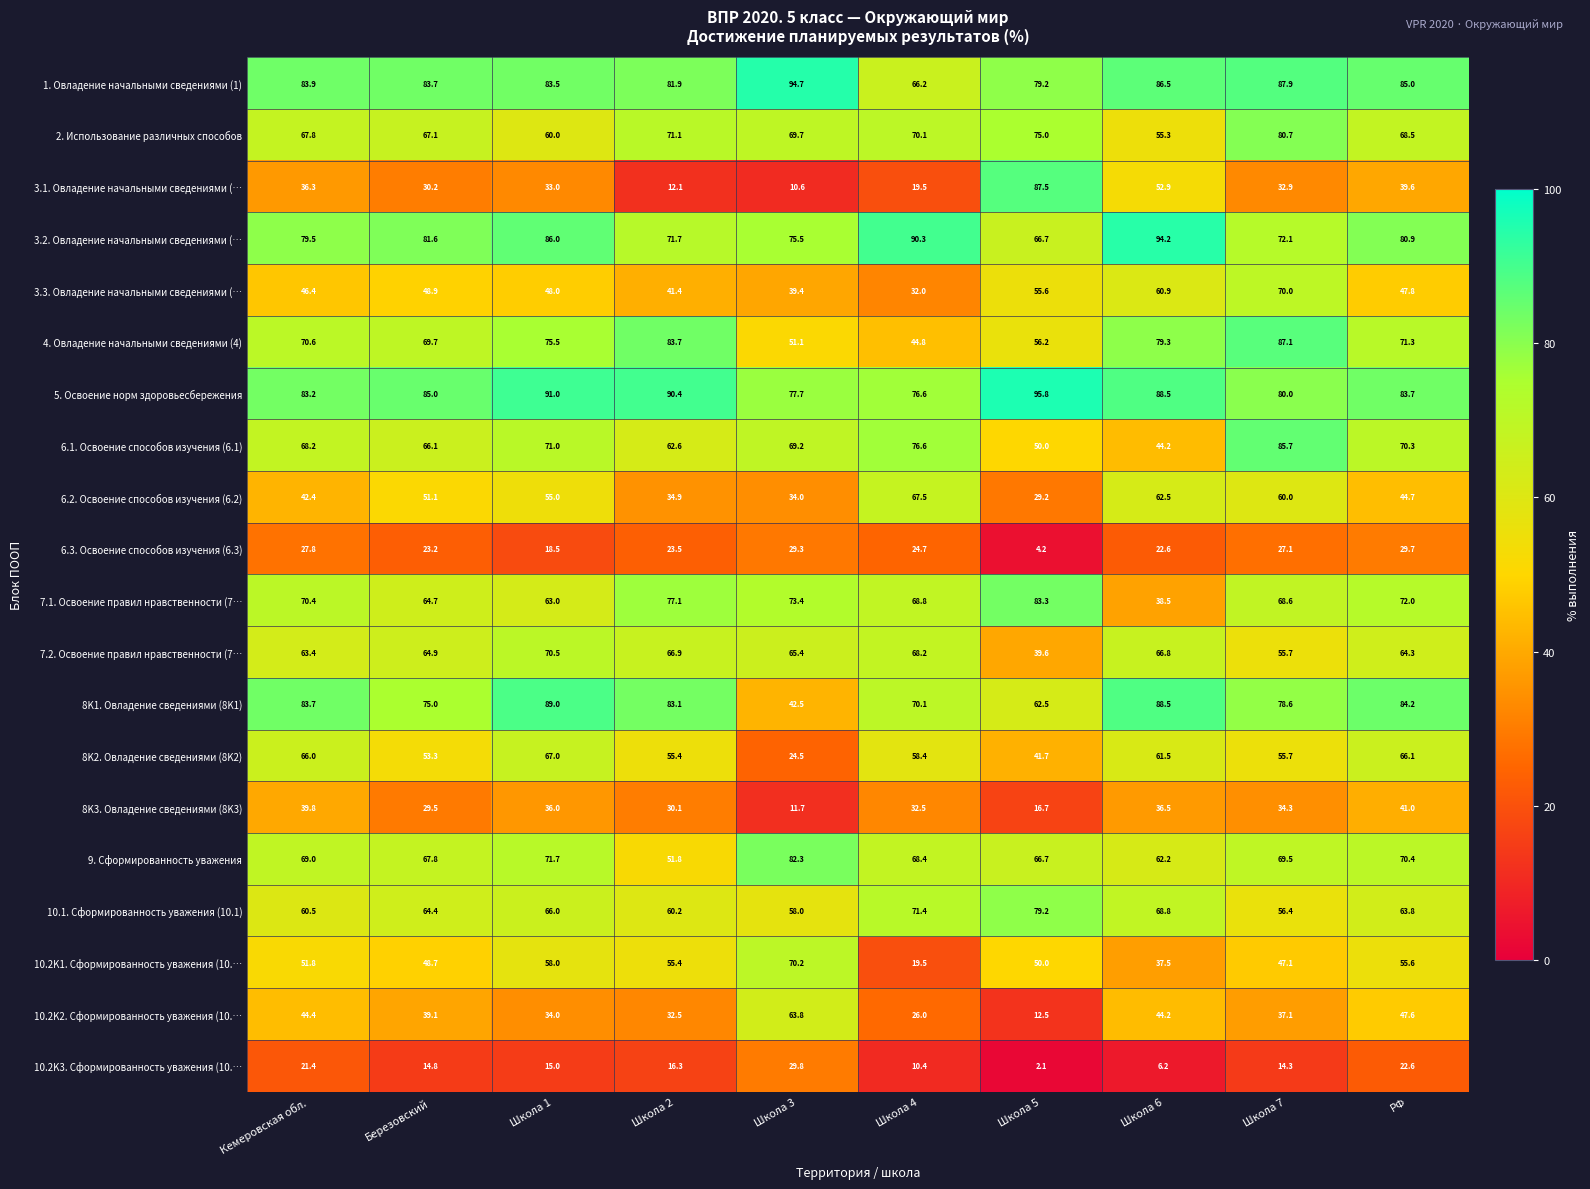

How many series are shown in this chart?

20